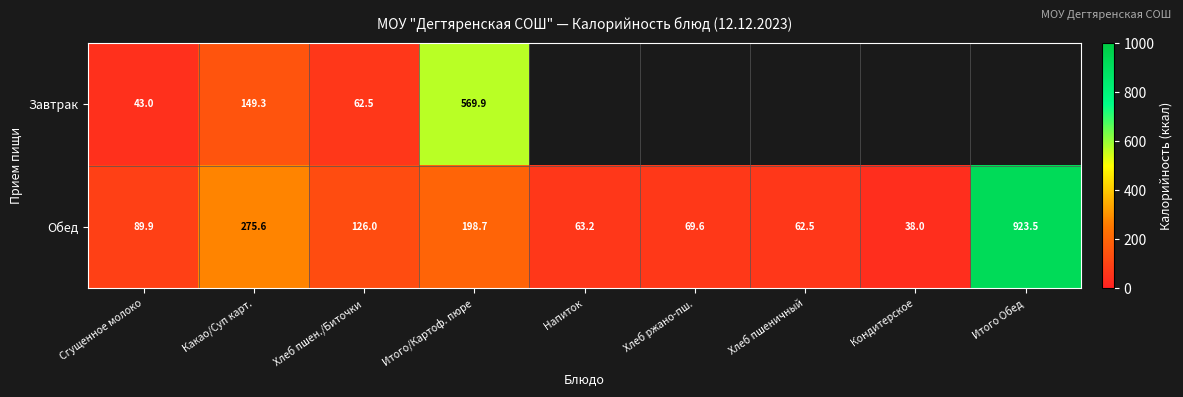

At which label does Обед reach its peak?

Итого Обед